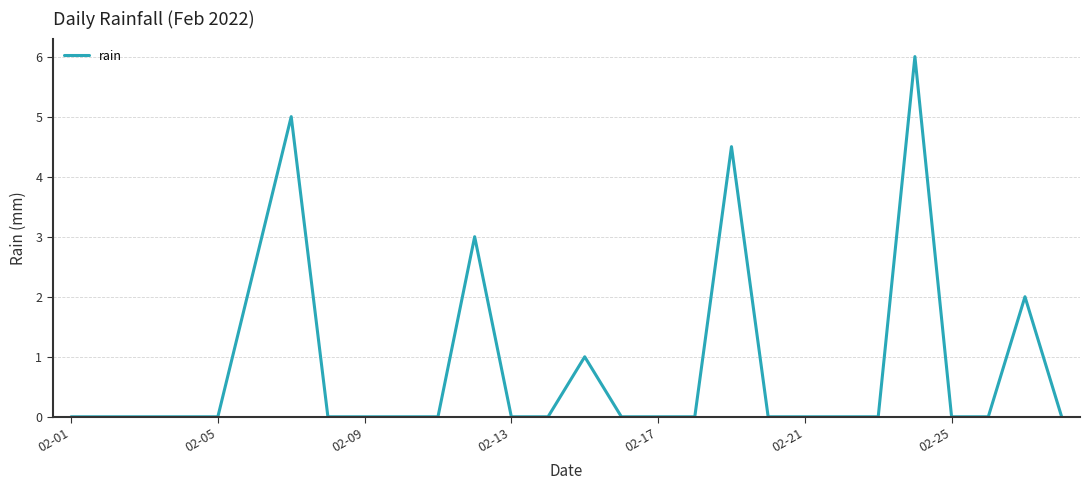

Count the values in the range 0 to 1.

22